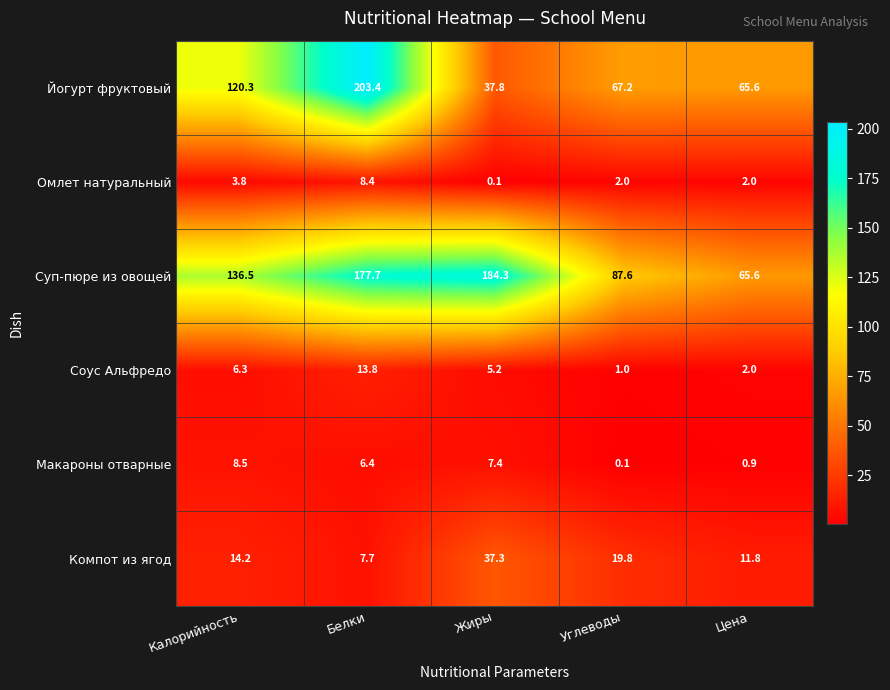

How many values in the Макароны отварные series are below 6?

2